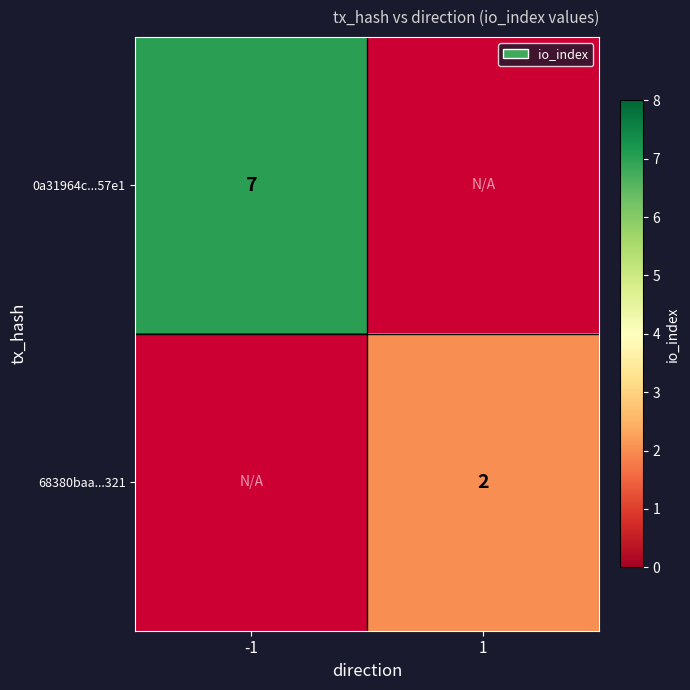

What is the spread (max minus min) of values at -1?

7